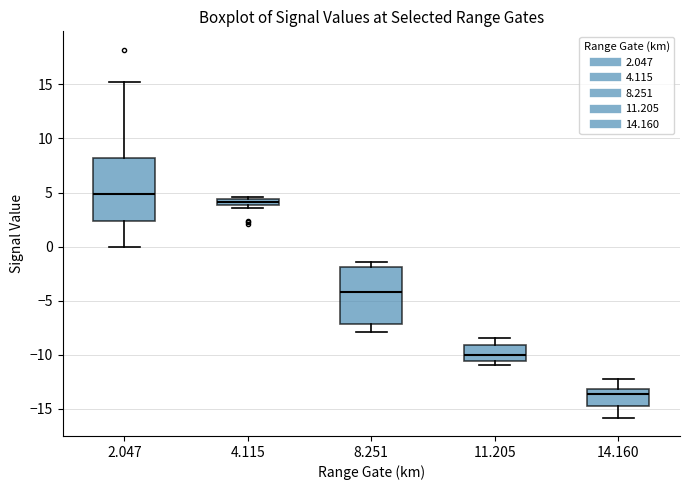

Which box has the lowest median line?

14.160